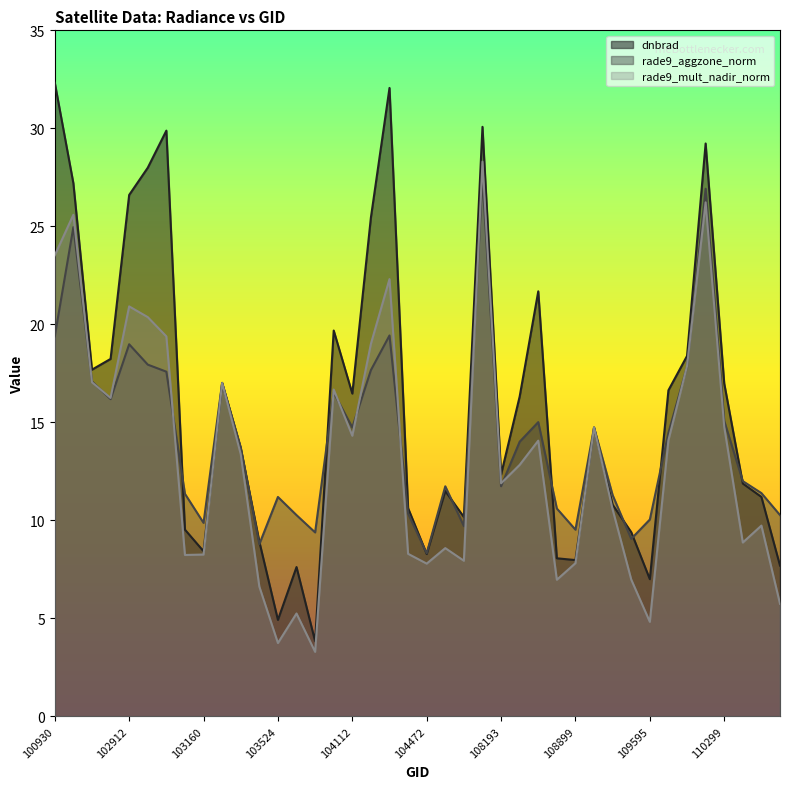

How many values in the dnbrad series exceed 14?

20